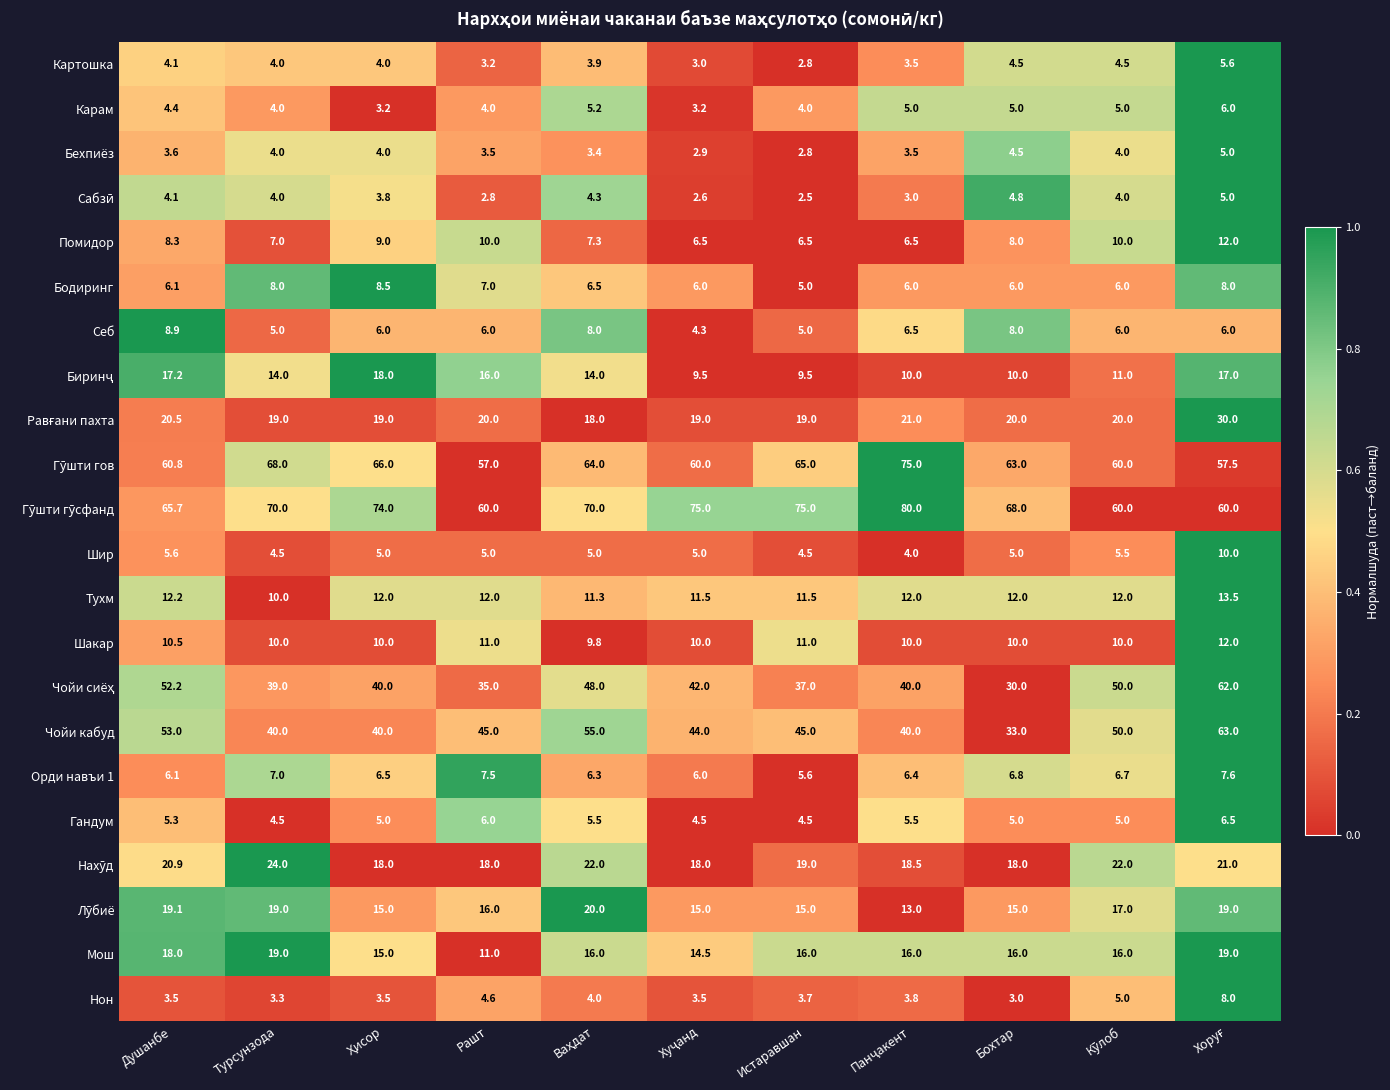

What is the difference between the highest and lowest values at Турсунзода?

66.7